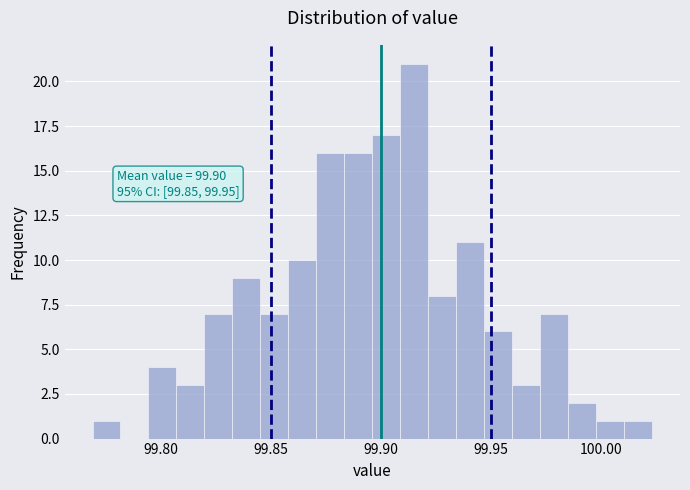

Around what value on the x-axis is the tallest bar? Give the approximate position of its centre, as read against the axis.

99.915